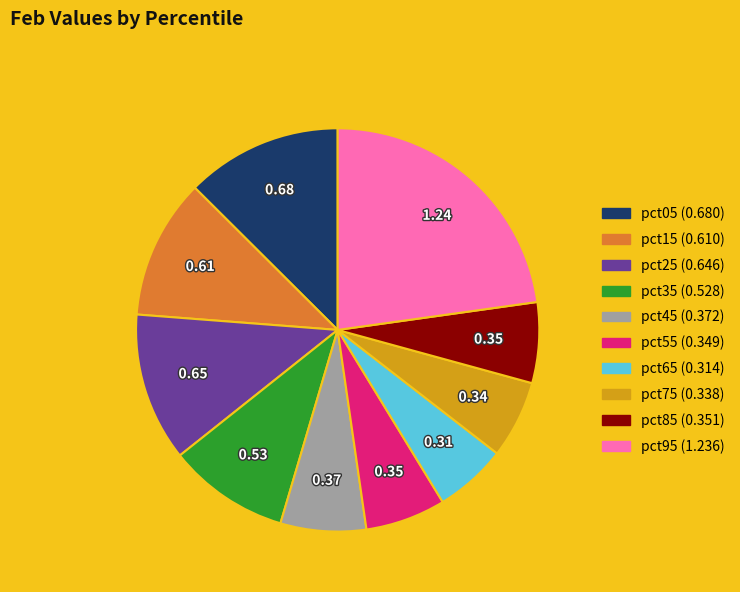

Do pct15 (0.610) and pct05 (0.680) together represent more than half of the pie?

No